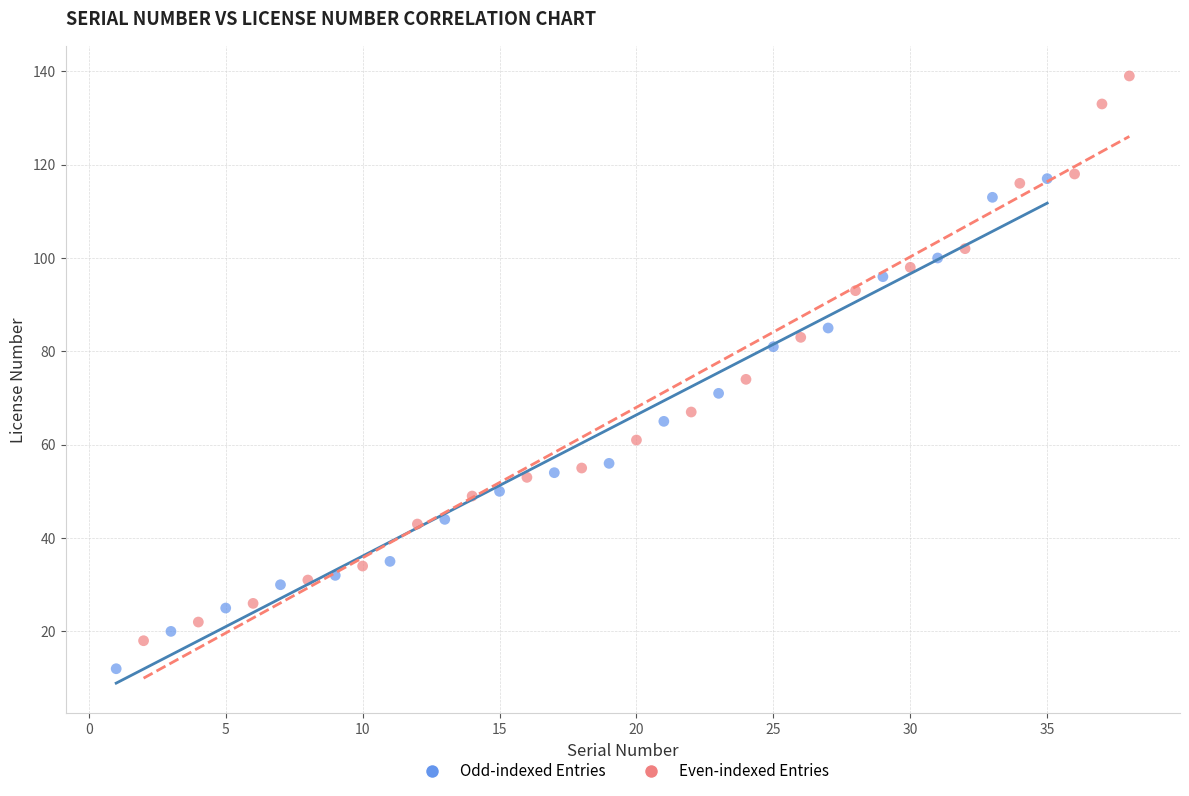

Which series reaches the minimum Y coordinate?

Odd-indexed Entries